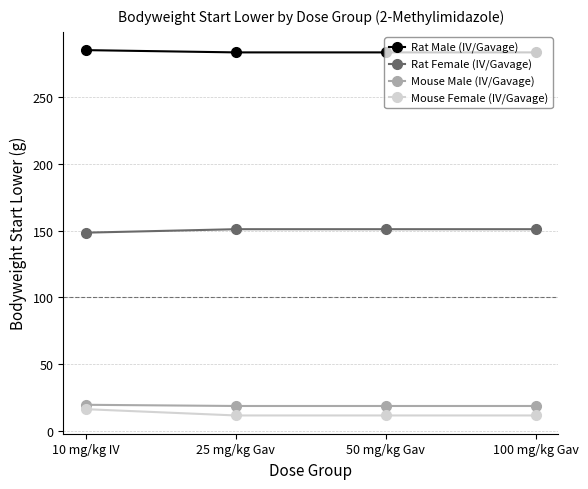

True or false: Mouse Female (IV/Gavage) has more than 1 points higher than both neighbors.

False